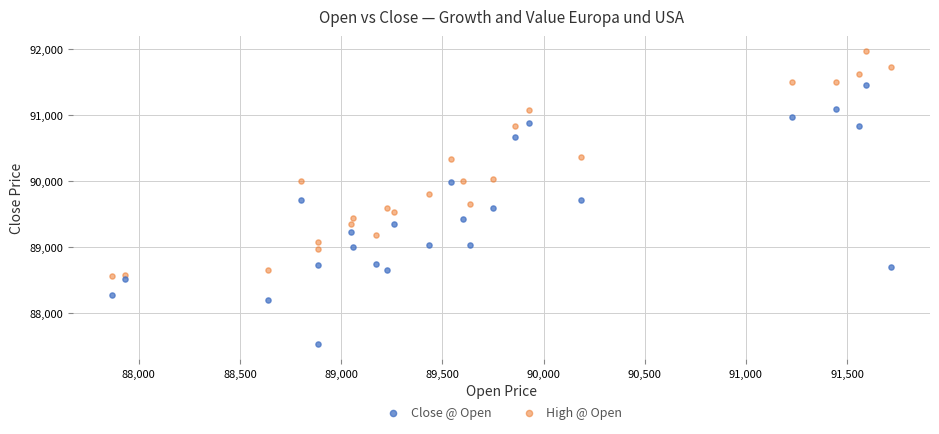

Which series has the largest Y range (max minus min)?

Close @ Open